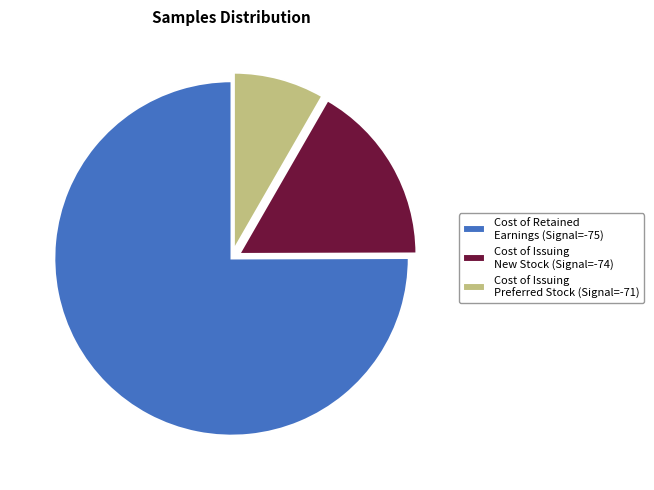

Approximately how many times larger is the value at Cost of Retained Earnings (Signal=-75) compared to Cost of Issuing New Stock (Signal=-74)?

4.5